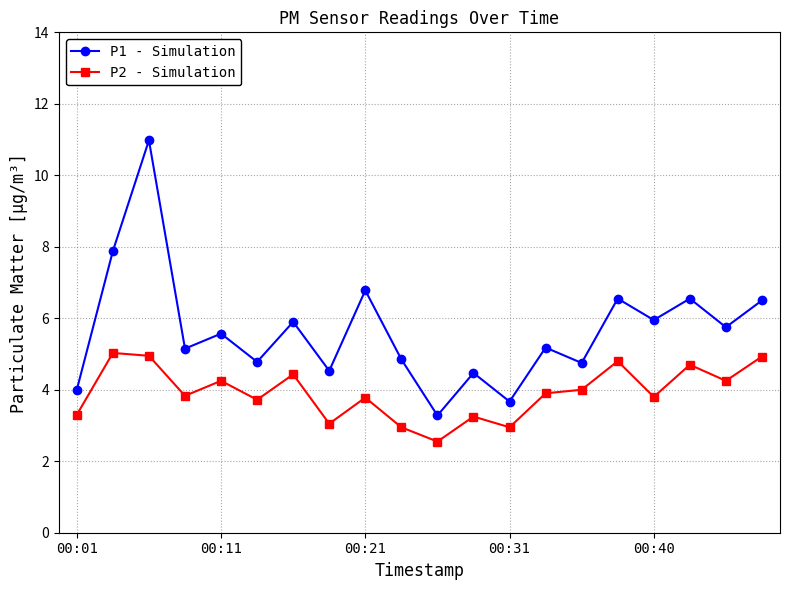

Rank the series by their average value, from highest to lowest.

P1 - Simulation, P2 - Simulation